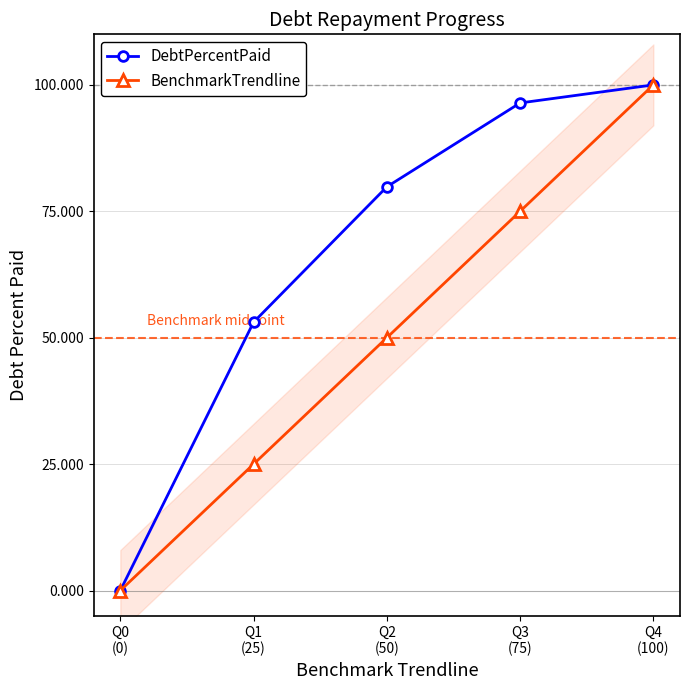

Rank the categories by BenchmarkTrendline value from highest to lowest.

Q4
(100), Q3
(75), Q2
(50), Q1
(25), Q0
(0)